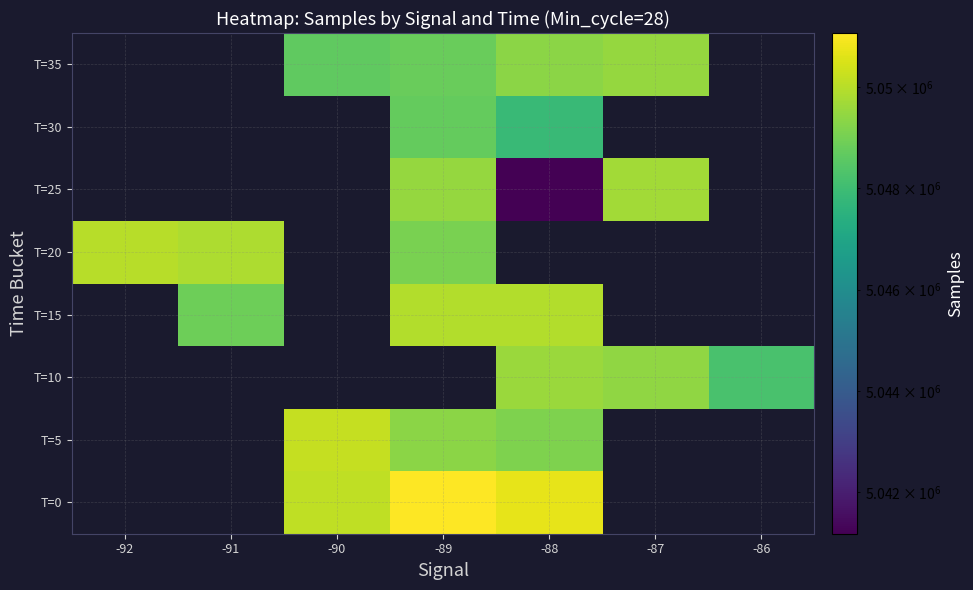

Which label corresponds to the largest value in the chart?

-89